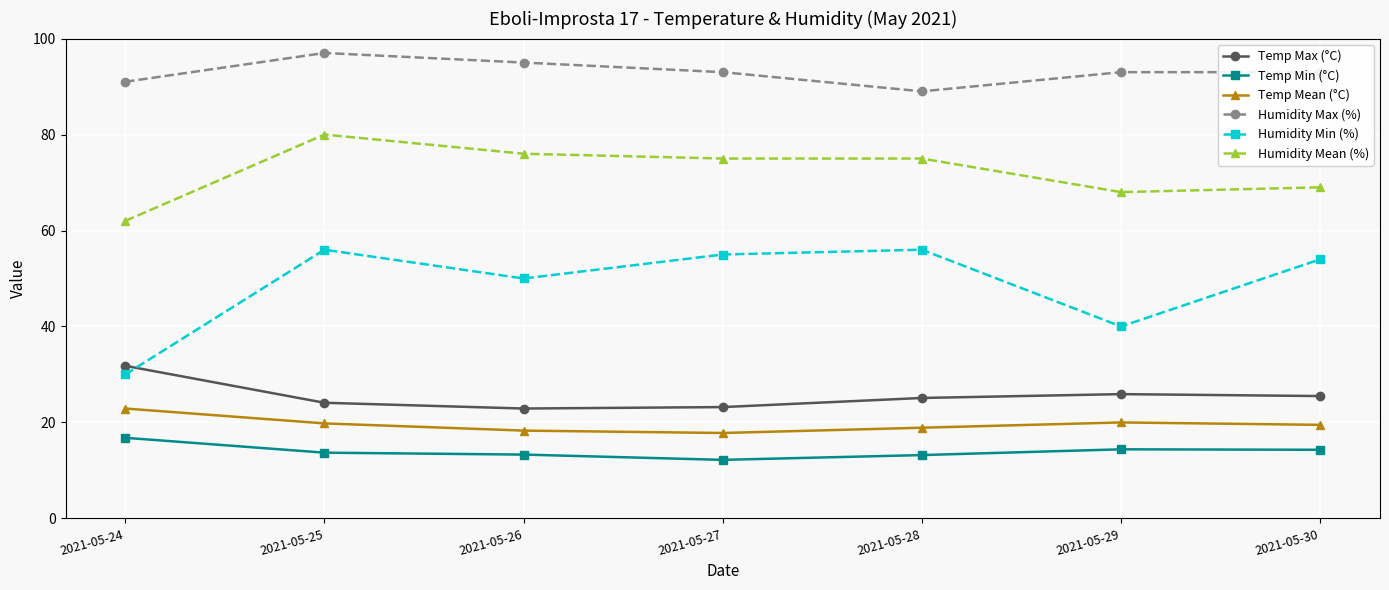

Where does the Temp Max (°C) series first go above 25?

2021-05-24